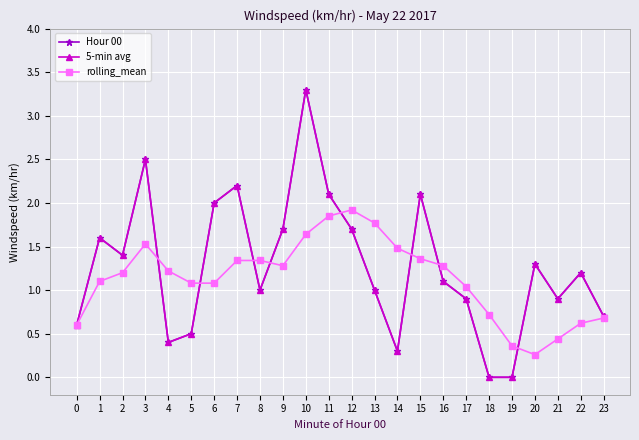

What is the value of the 5-min avg point at the 4th from the left?

2.5